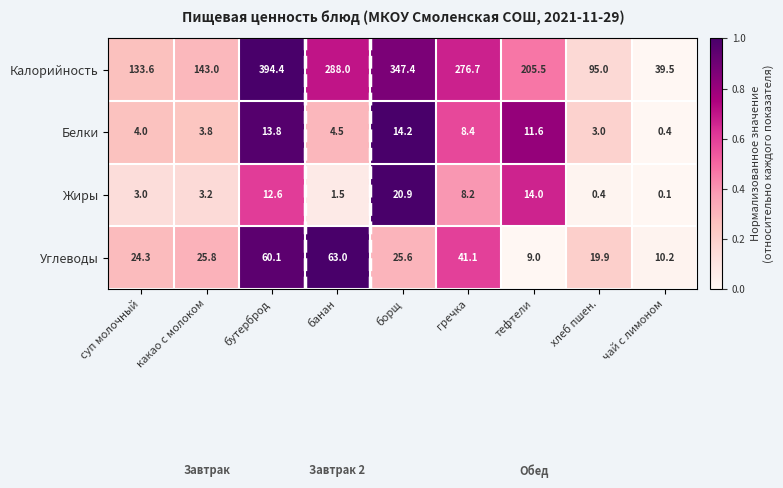

What is the sum of all Белки values?

63.7